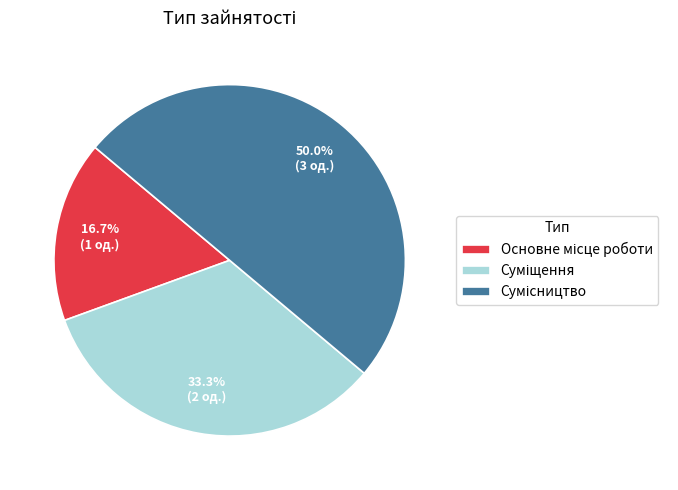

Is there a majority slice in this chart?

No